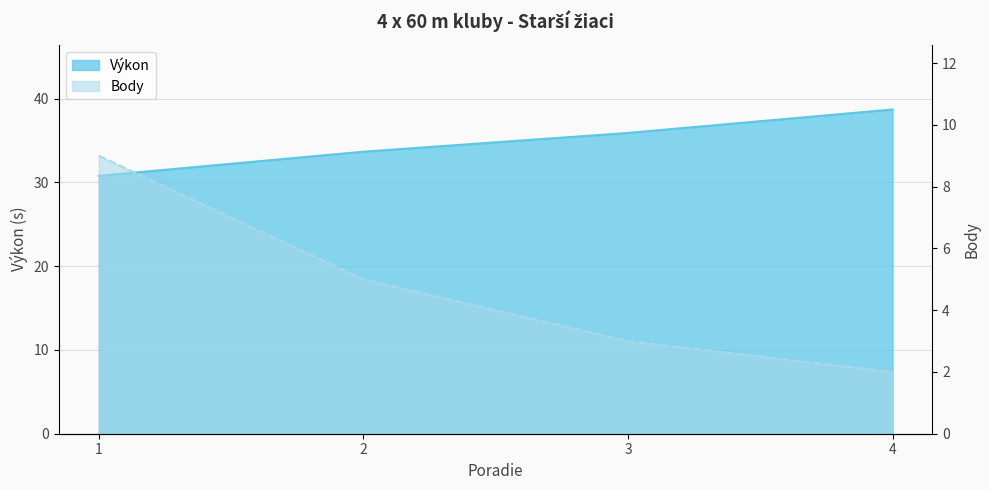

Which series has the largest range (max minus min)?

Výkon